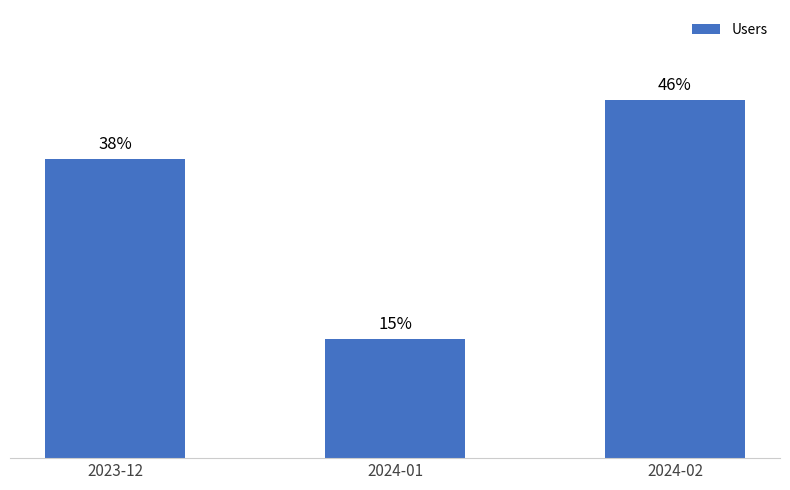

Does the chart contain any negative values?

No